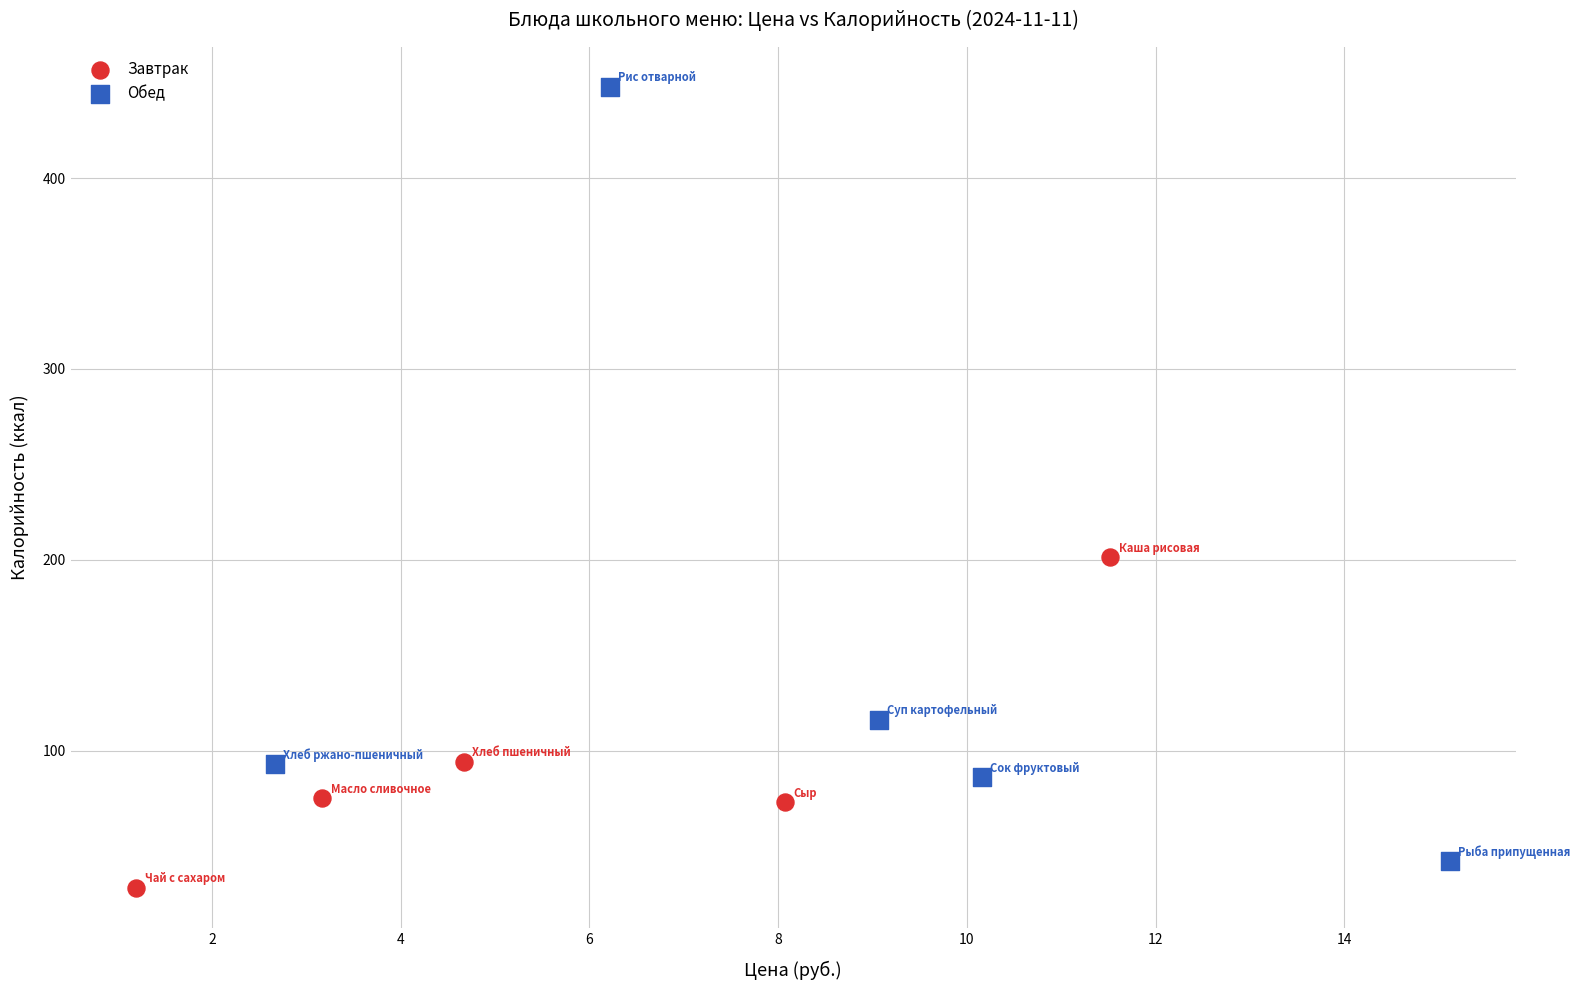

What are all the series names shown in the legend?

Завтрак, Обед